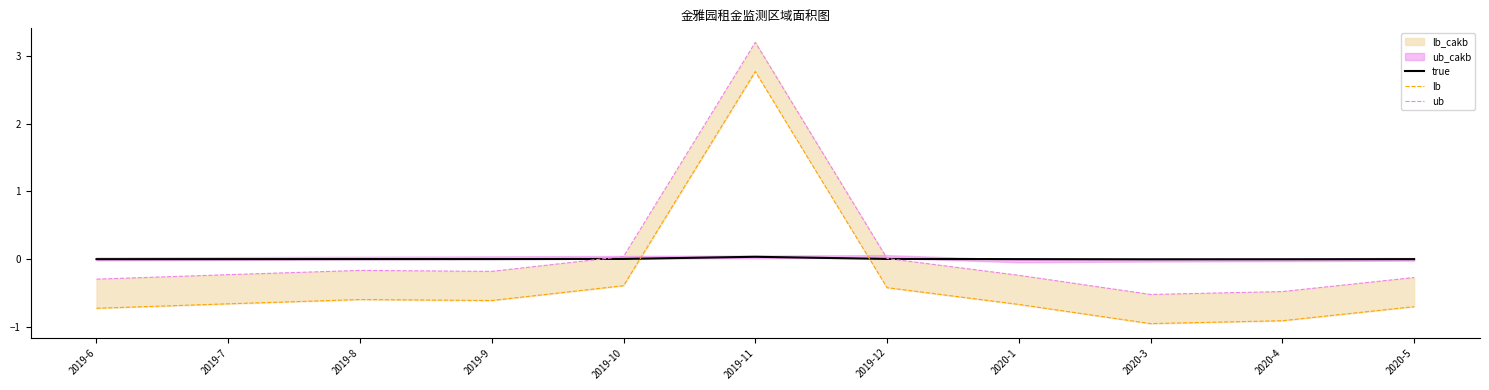

List the series in order of their overall mean, highest first.

ub, true, lb